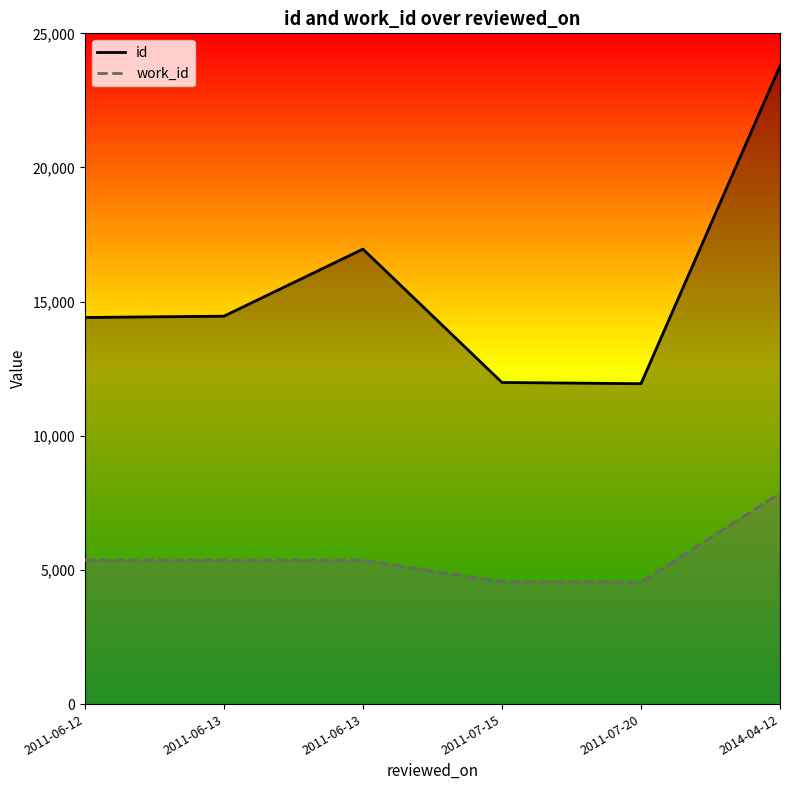

What is the minimum value shown in the chart?

4541